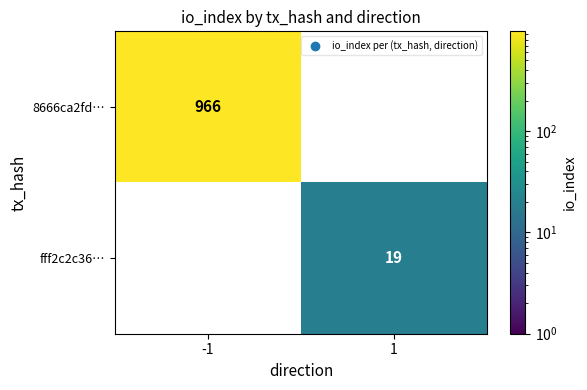

The value of 8666ca2fd… at -1 is 464.6. True or false?

False